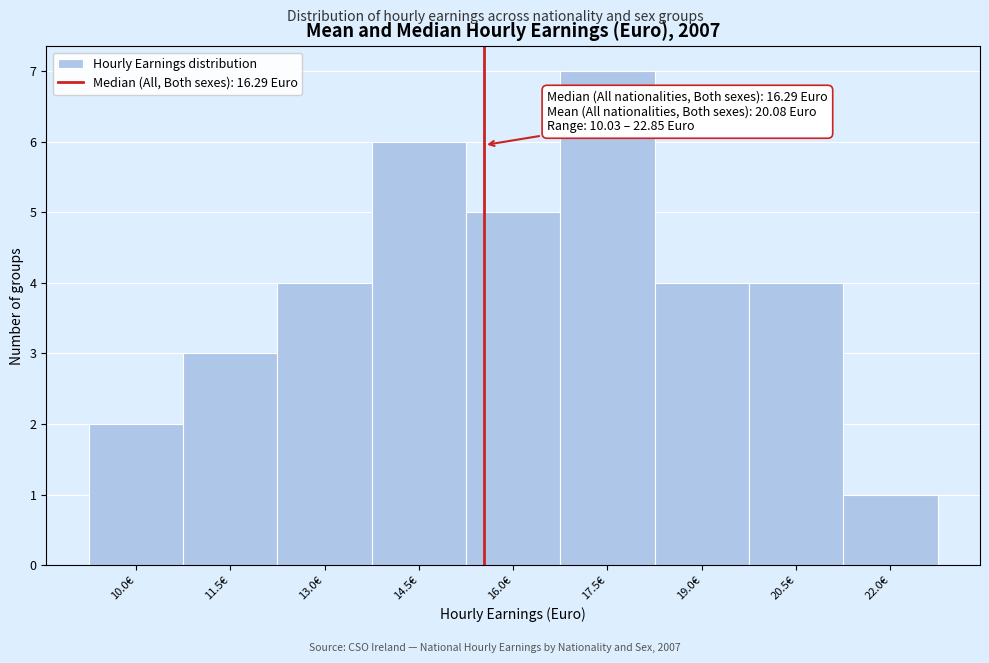

Reading left to right, what are all the values shown in this chart?

10.0€=2	11.5€=3	13.0€=4	14.5€=6	16.0€=5	17.5€=7	19.0€=4	20.5€=4	22.0€=1